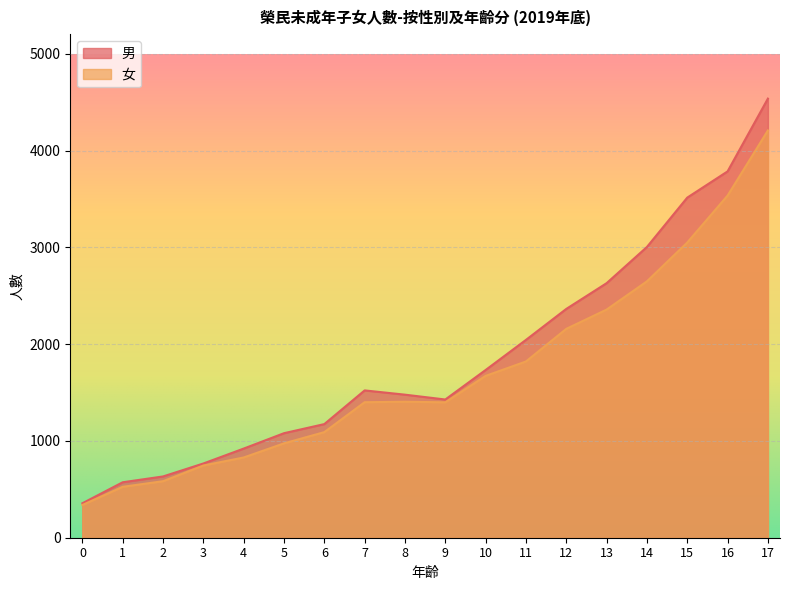

At 3, list the series in order from smallest to largest.

女, 男